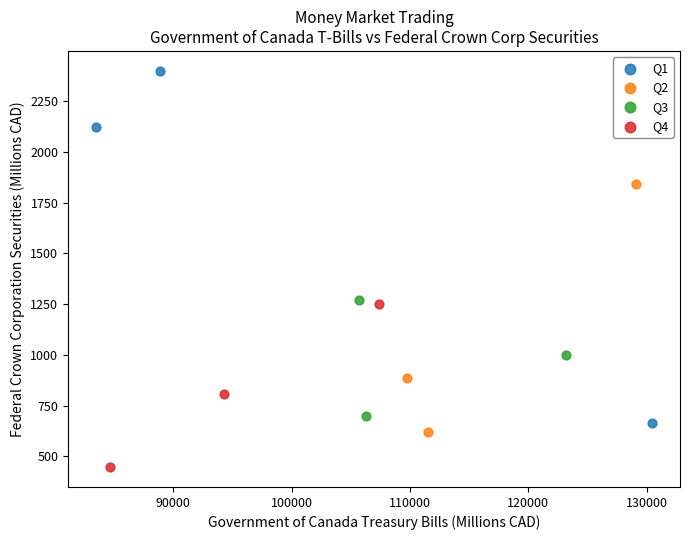

Which series contains the highest Y value?

Q1